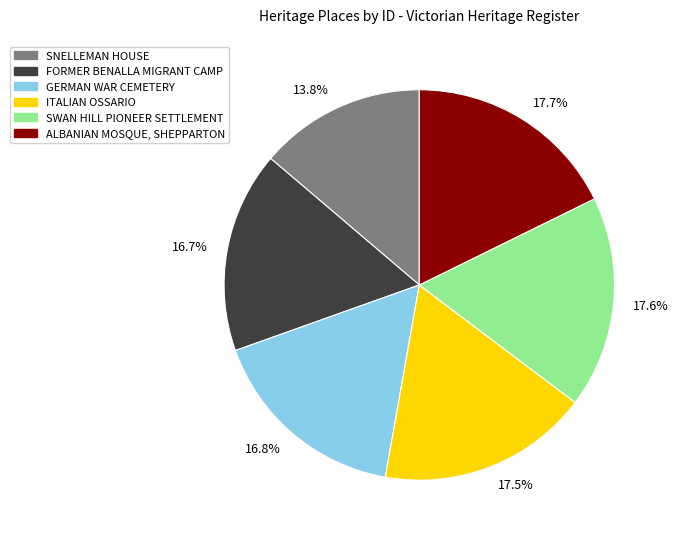

Does any single category account for the majority?

No